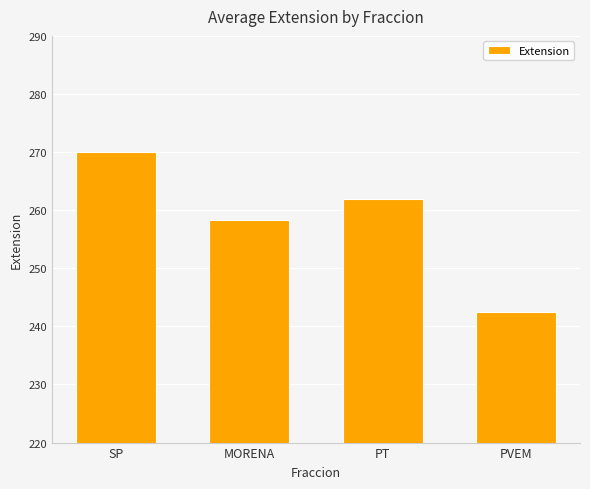

What is the change in value from MORENA to PT?

+3.7